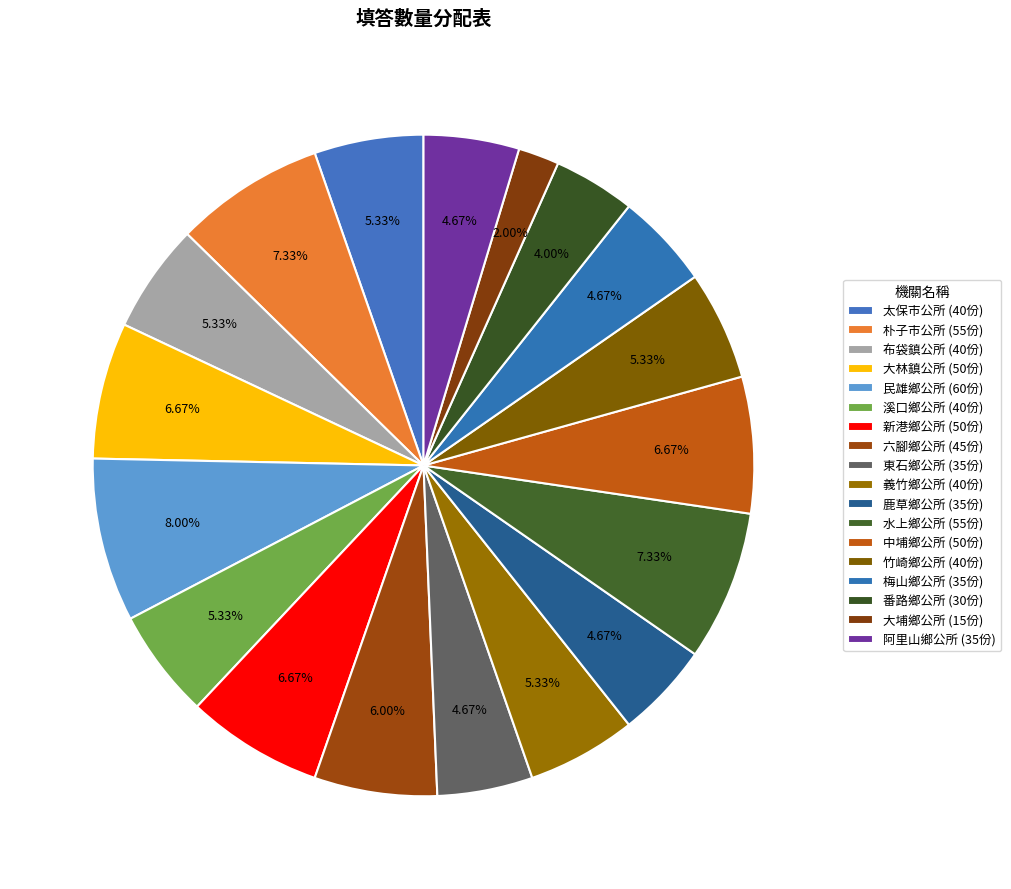

To the nearest percent, what percentage of the pie is 竹崎鄉公所?

5%